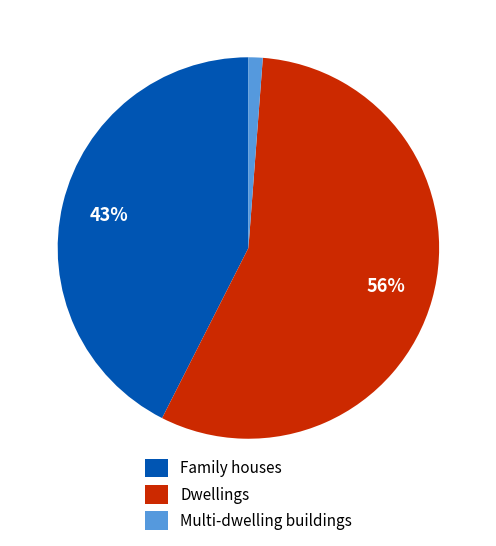

How many slices are in this pie chart?

3